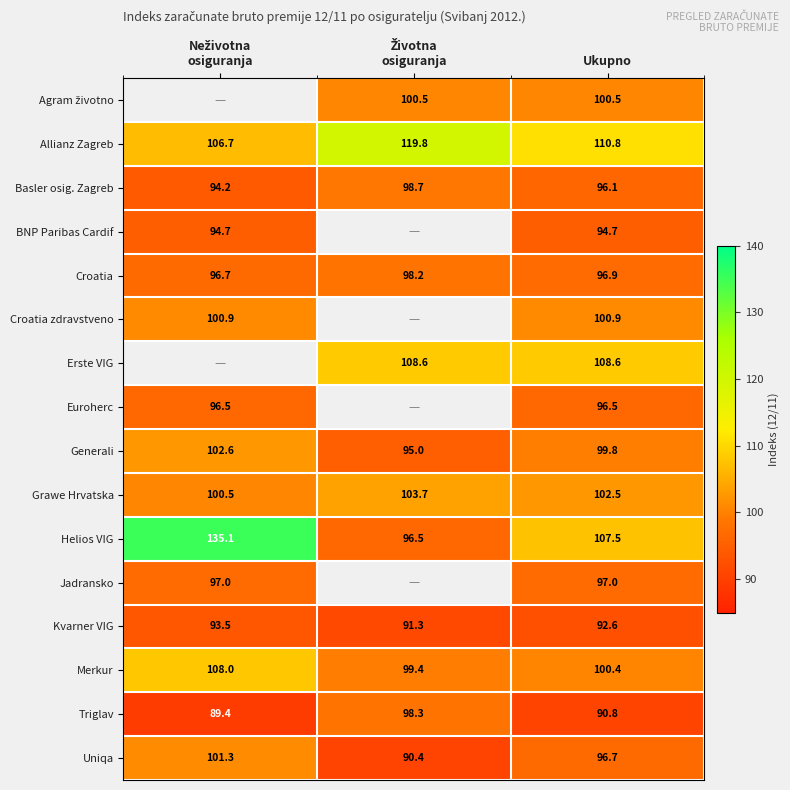

At which category does the chart reach its minimum across all series?

Neživotna
osiguranja